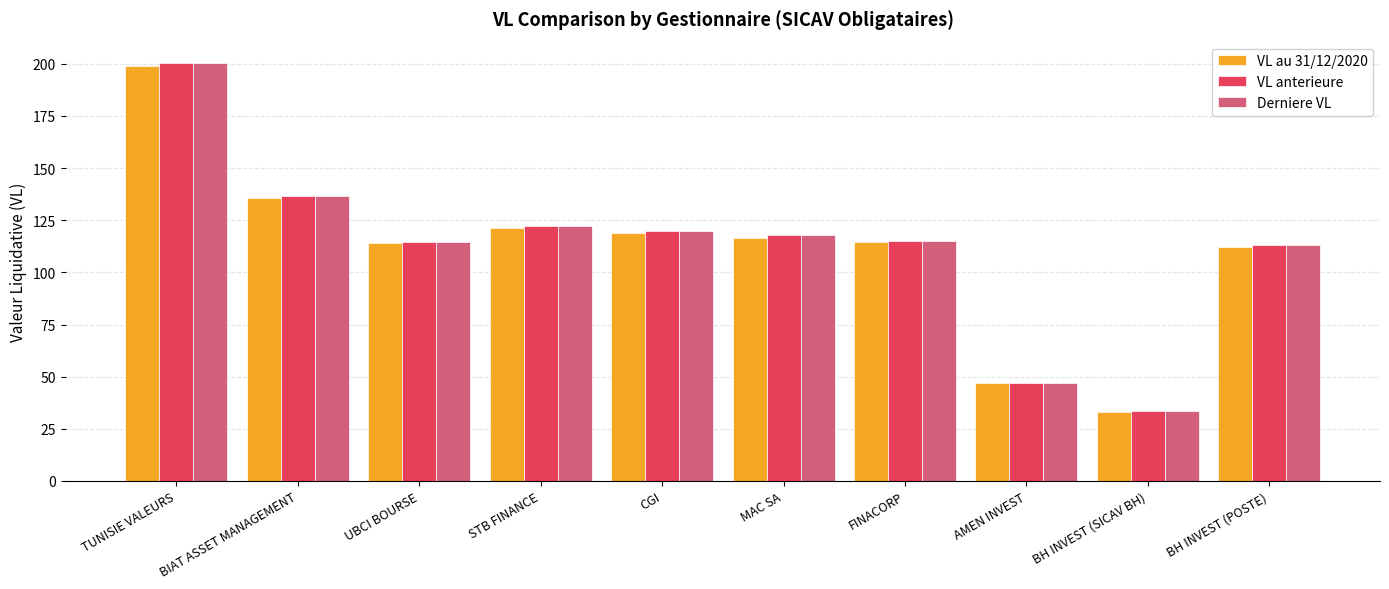

What is the sum of the Derniere VL values at STB FINANCE and UBCI BOURSE?

237.1